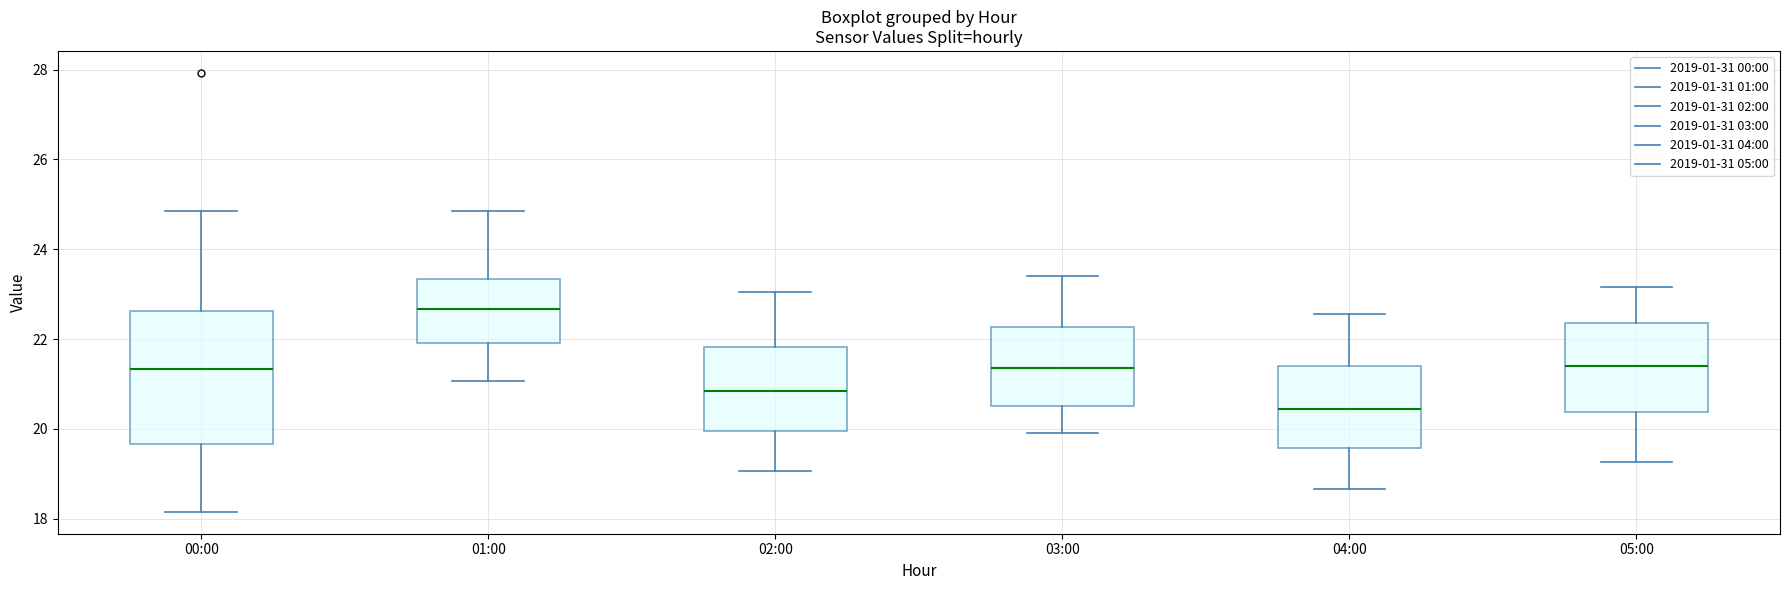

Which box is the tallest, from its lower edge to its upper edge?

00:00